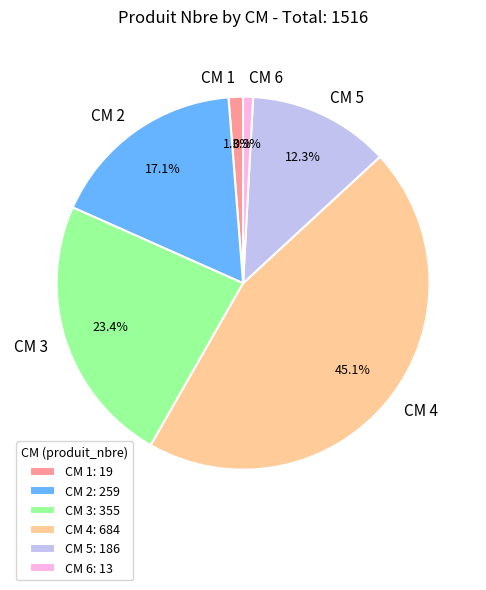

Is there any slice that represents more than half of the pie?

No